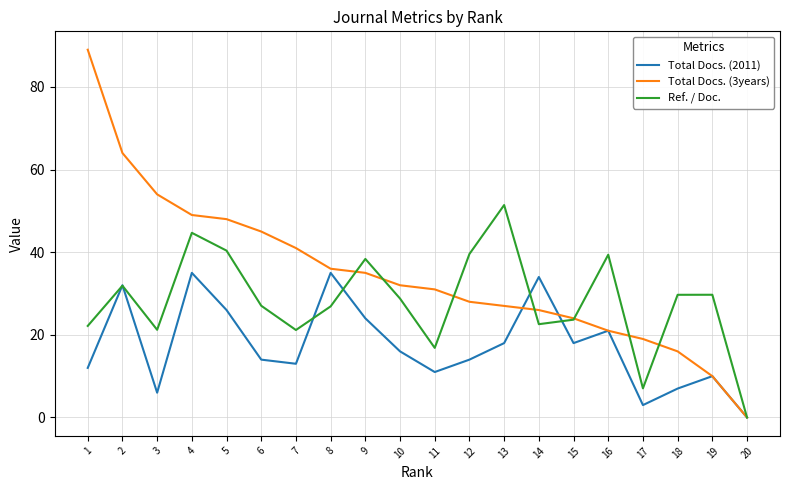

How many lines are shown in the chart?

3